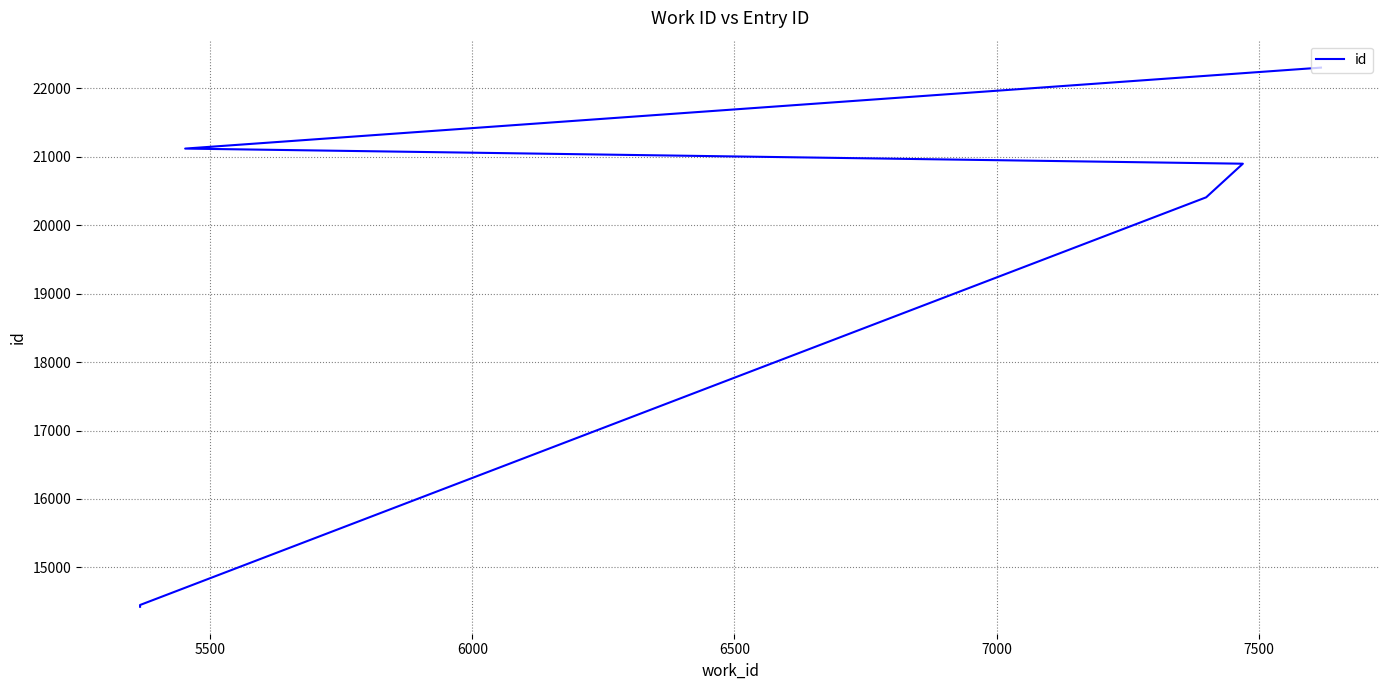

What is the change in value from 7000 to 7500?

+1183